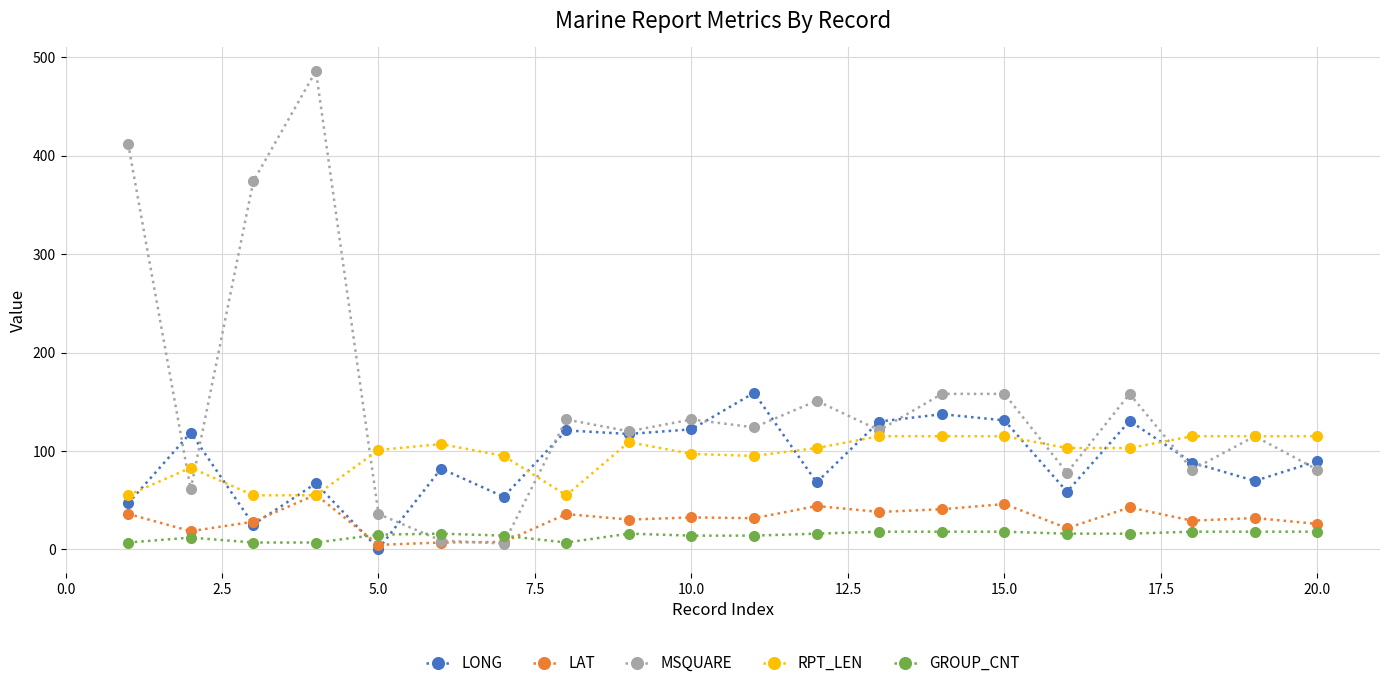

List the series in order of their peak value, highest first.

MSQUARE, LONG, RPT_LEN, LAT, GROUP_CNT